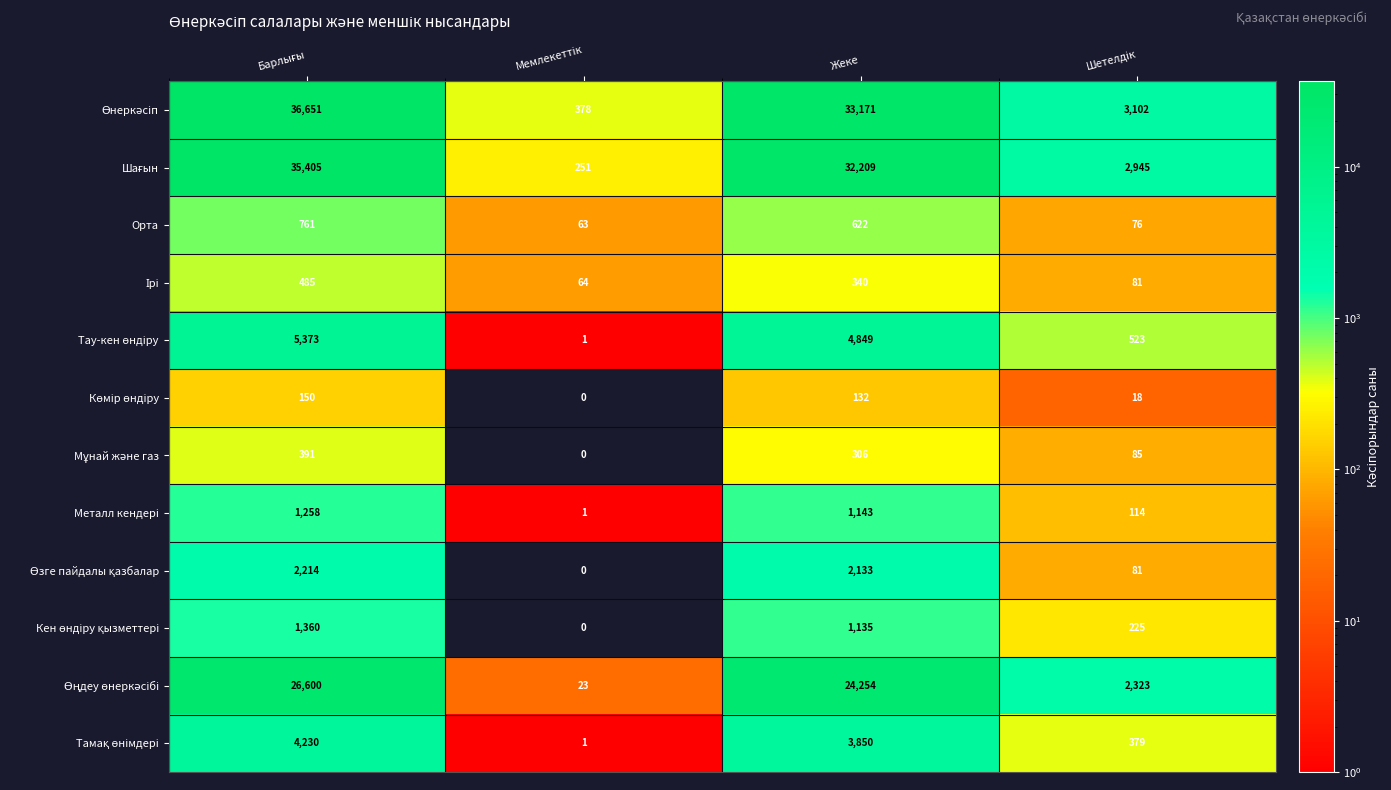

At which label is Орта closest to 412?

Жеке